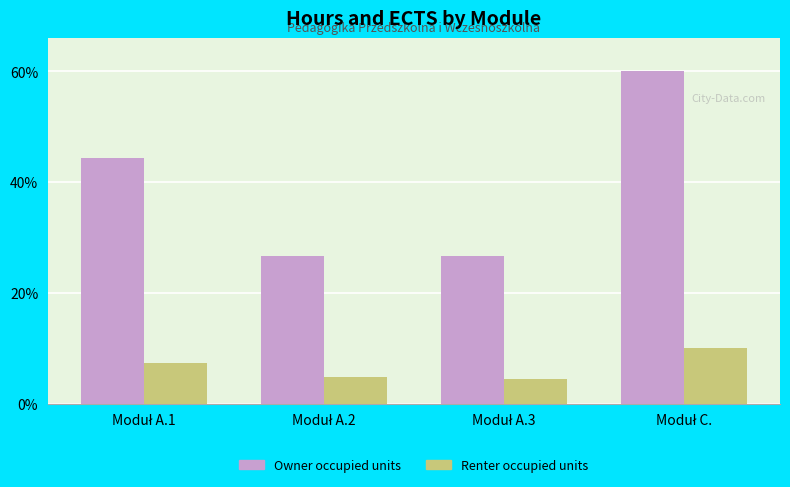

Rank the series by their maximum value, from highest to lowest.

Owner occupied units, Renter occupied units